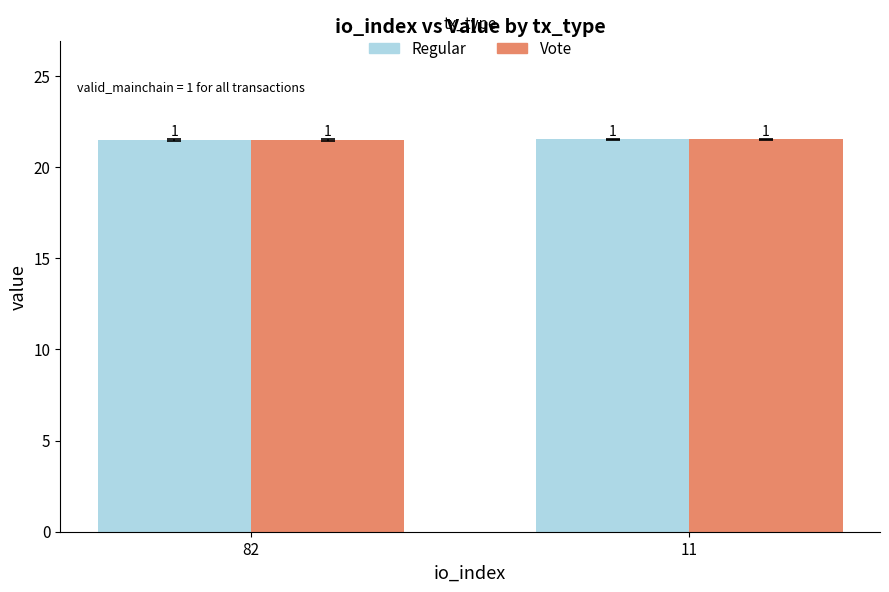

Does the chart contain any negative values?

No